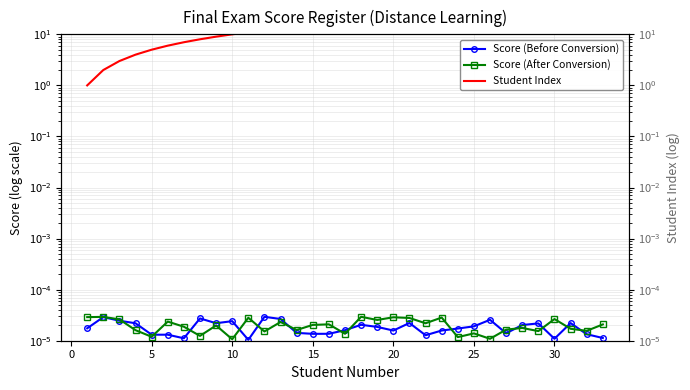

How many times do Score (After Conversion) and Score (Before Conversion) cross each other?

14